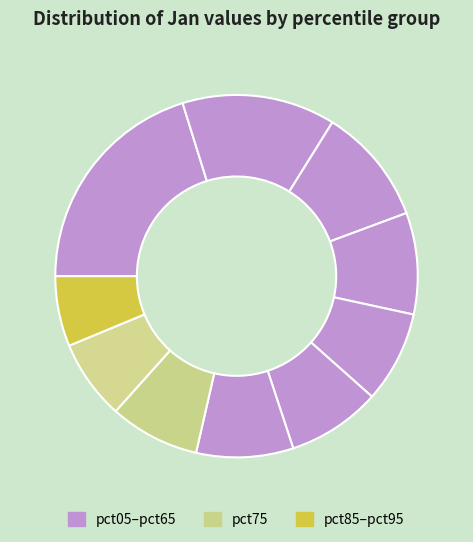

Count the number of slices in the pie.

10